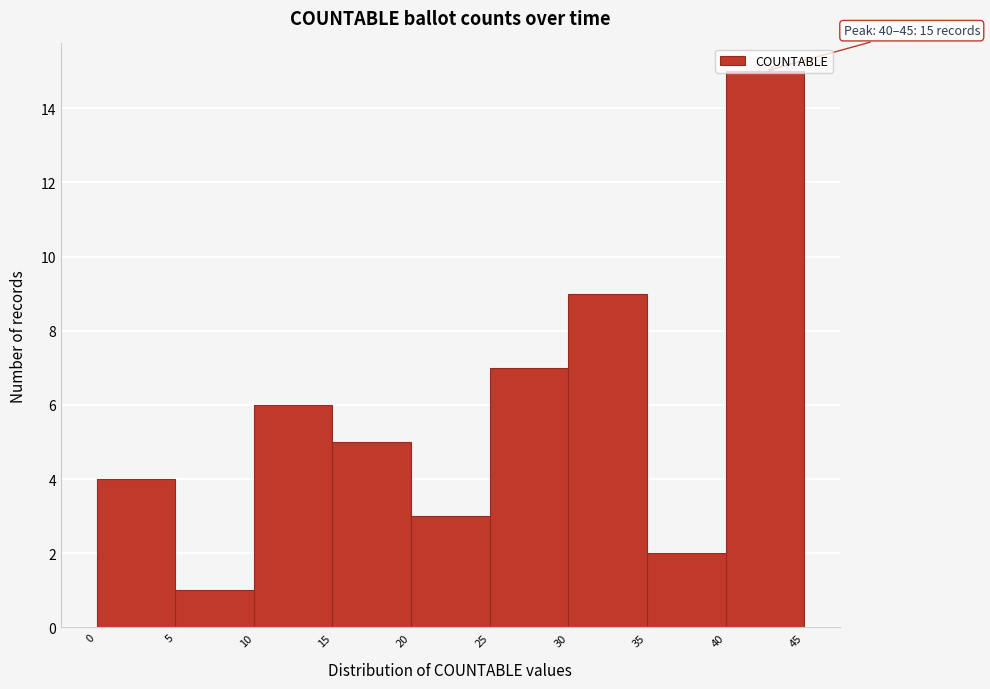

Over which range of the x-axis is the bar tallest?

40 to 45